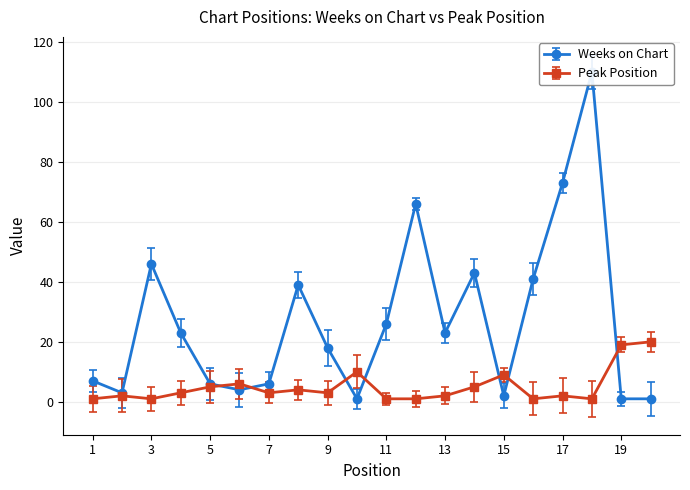

How many intersections are there between Peak Position and Weeks on Chart?

7